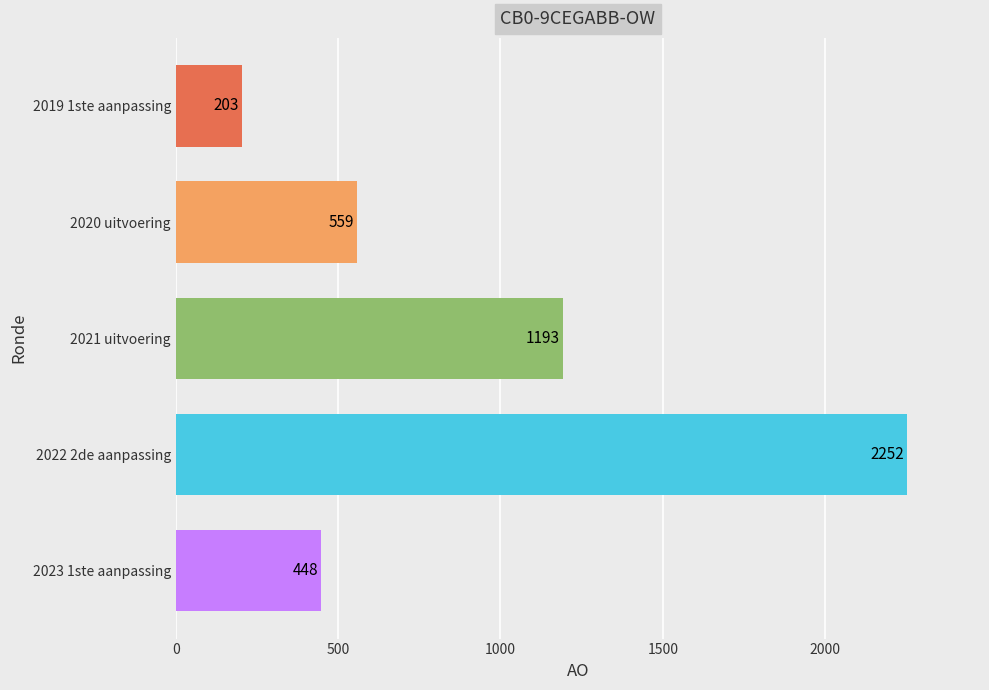

What is the sum of all values?

4655